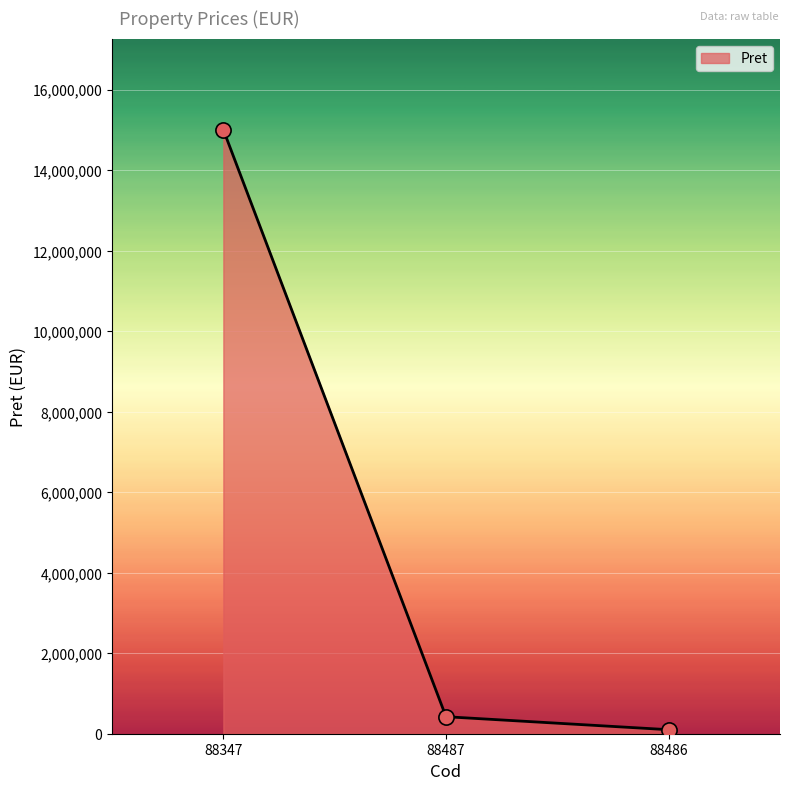

What is the change in value from 88347 to 88486?

-14900000